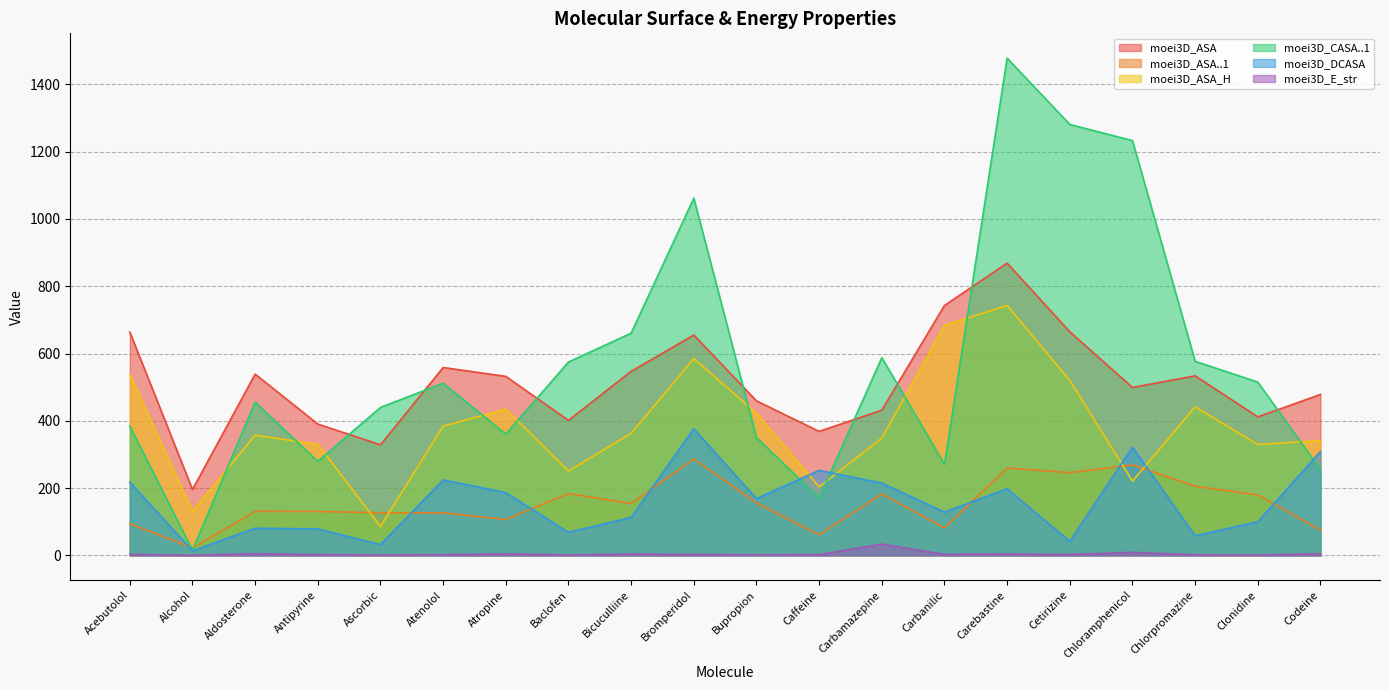

Which label corresponds to the largest value in the chart?

Carebastine